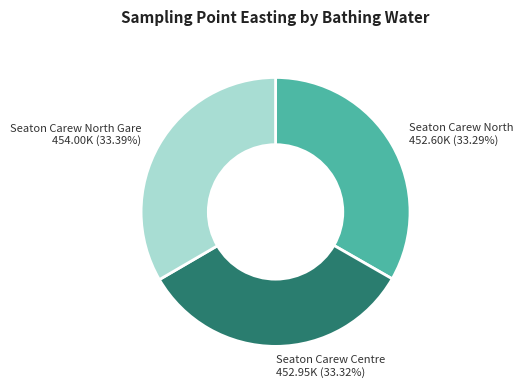

Does Seaton Carew Centre 452.95K (33.32%) represent more than half of the total?

No